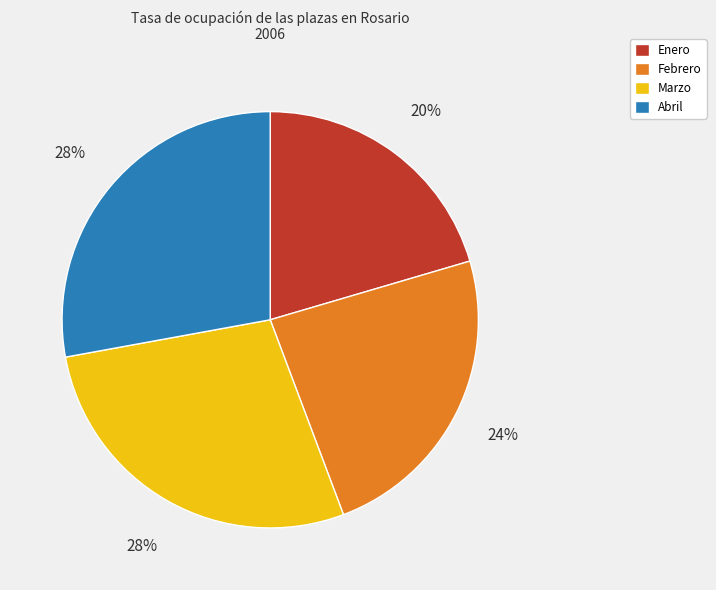

Count the number of slices in the pie.

4